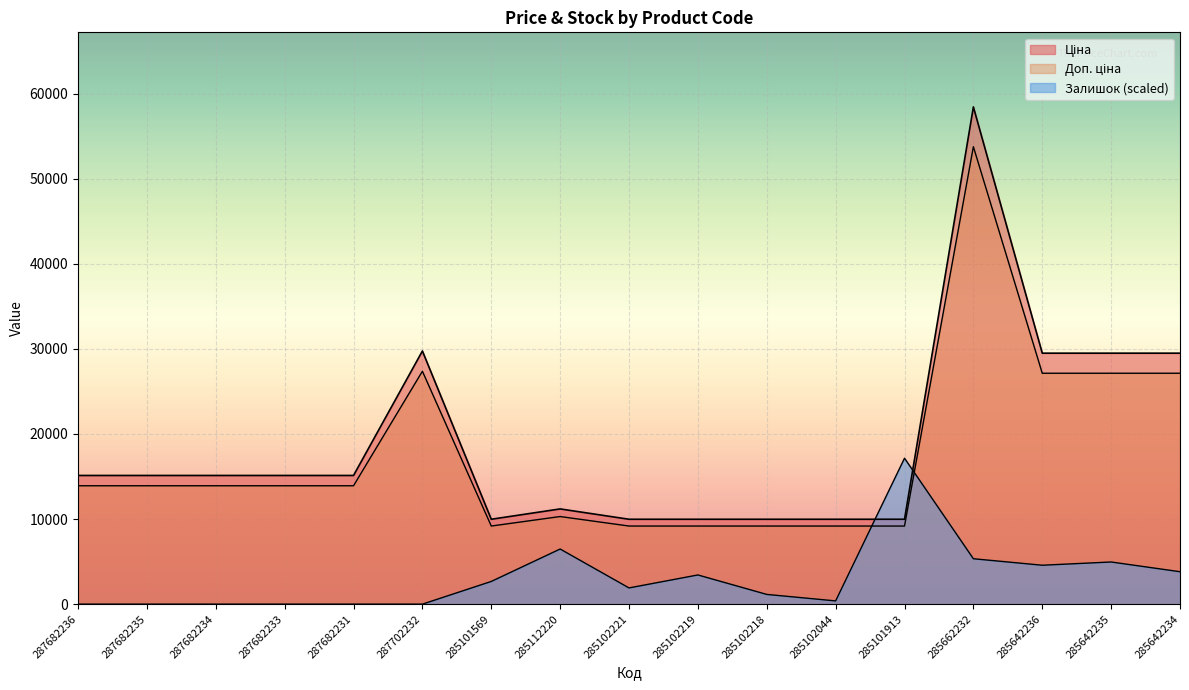

What are all the series names shown in the legend?

Ціна, Доп. ціна, Залишок